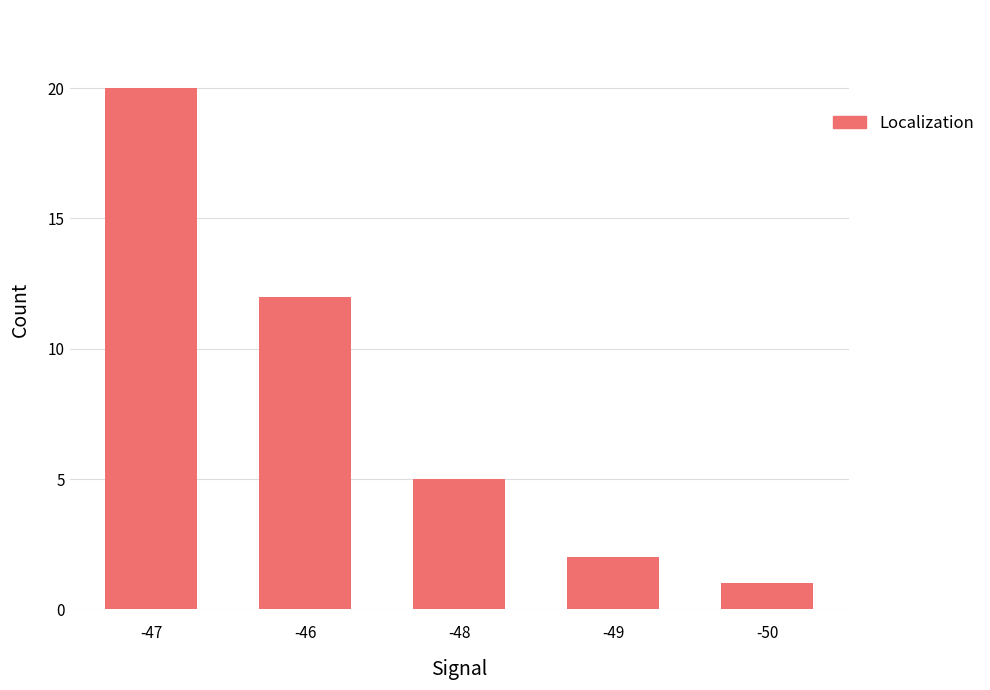

List the labels in order of value, largest first.

-47, -46, -48, -49, -50